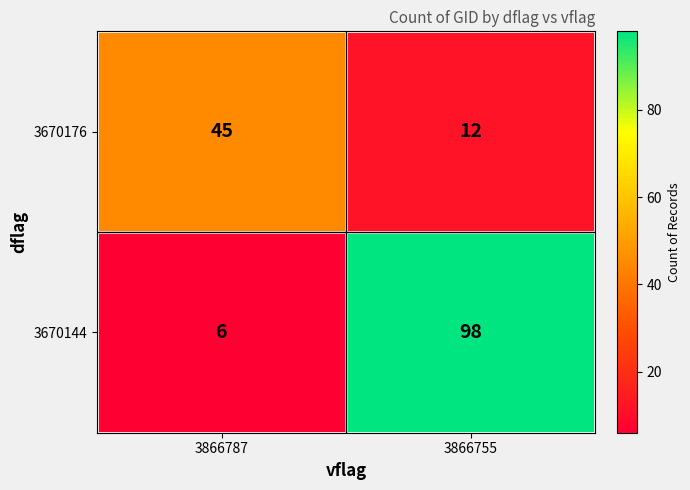

At how many categories does at least one series exceed 17?

2